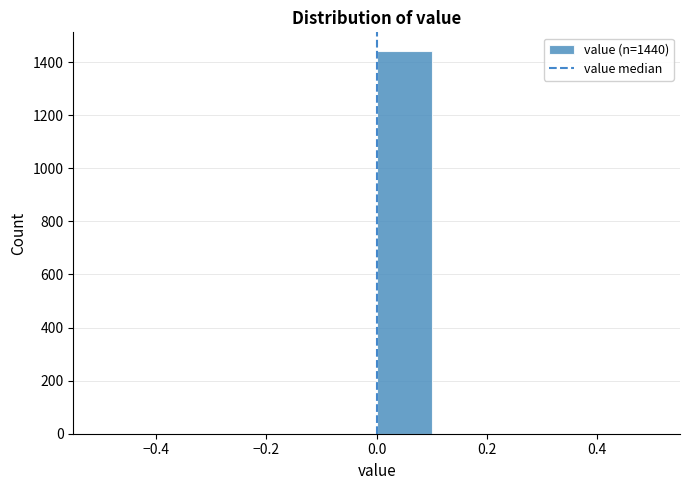

Which range on the x-axis has the tallest bar?

0.0 to 0.1